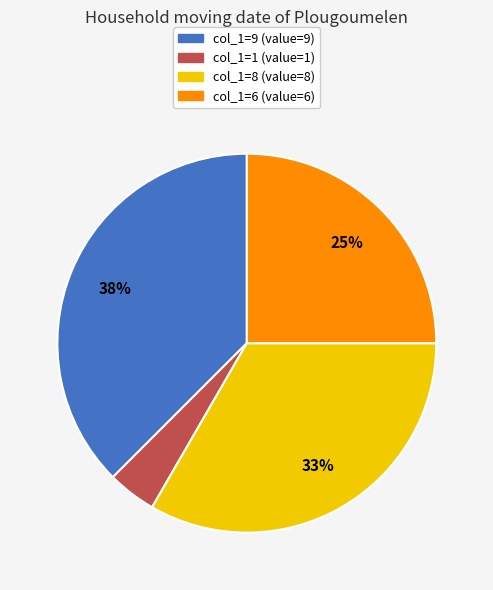

To the nearest percent, what is the average slice percentage?

25%